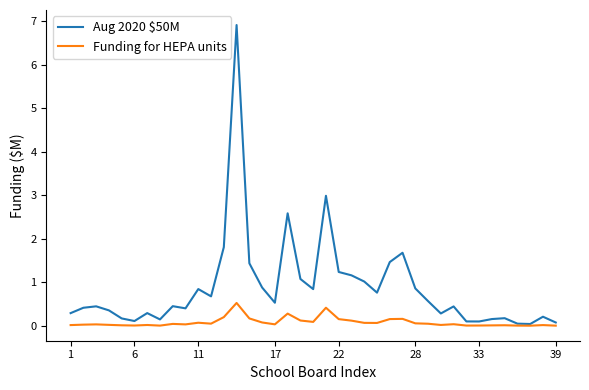

Which series has the widest spread of values?

Aug 2020 $50M